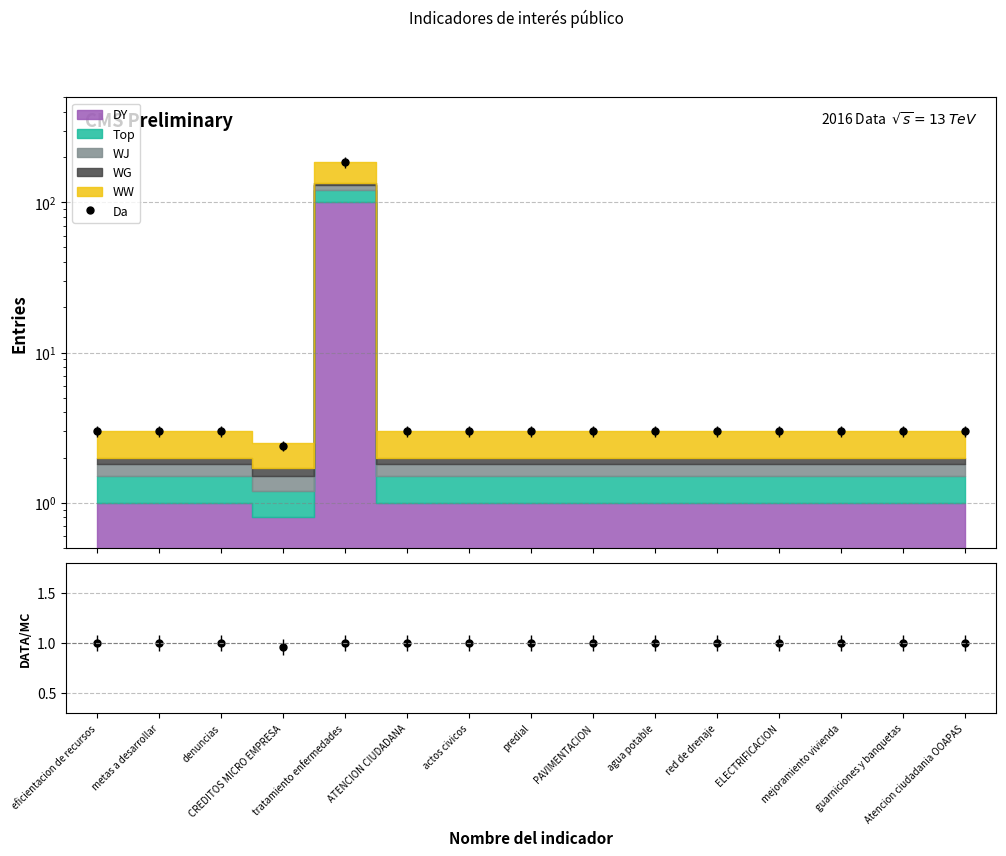

How many data points does each series have?

15